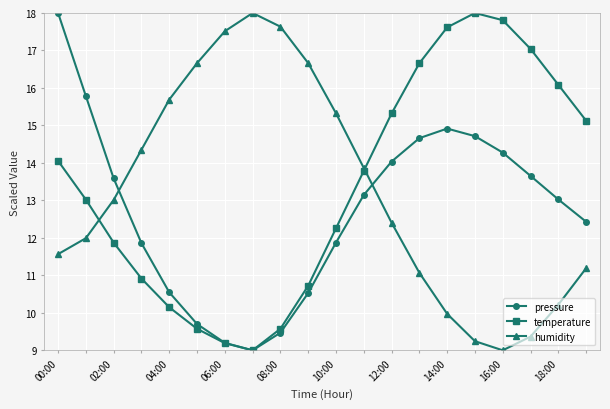

What are all the series names shown in the legend?

pressure, temperature, humidity